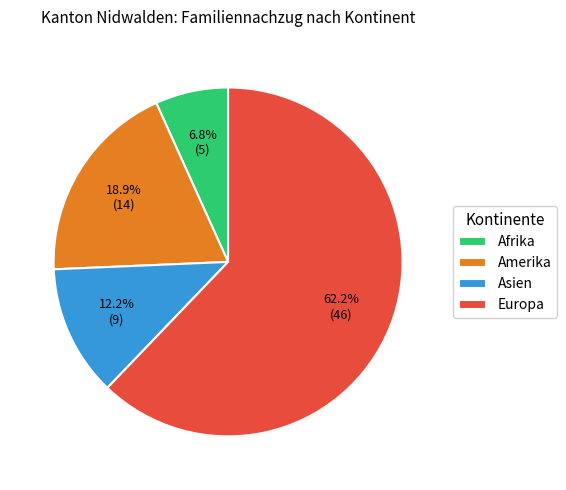

Combined, do Europa and Amerika account for over 50%?

Yes